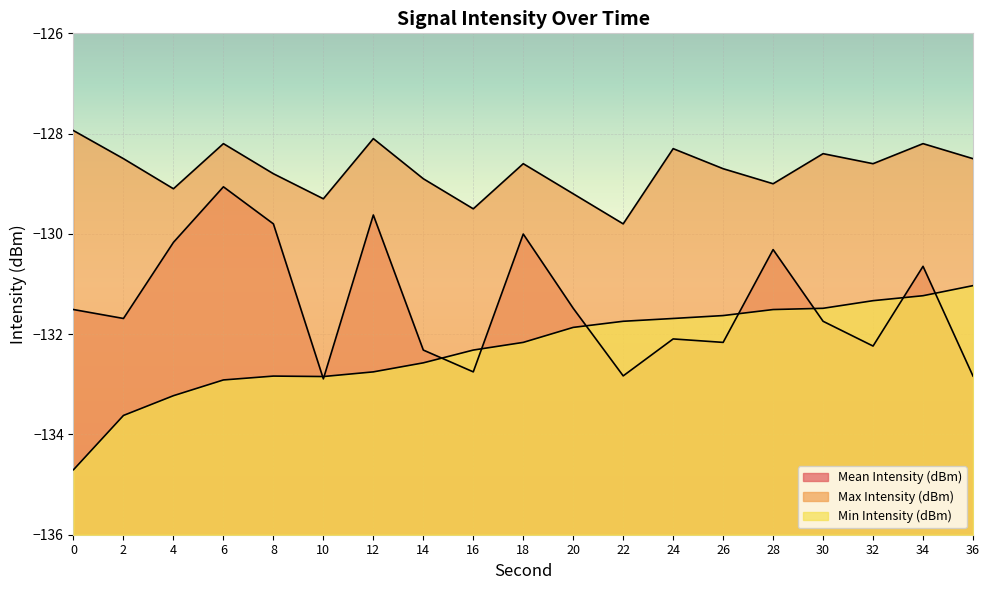

List the series in order of their peak value, lowest first.

Min Intensity (dBm), Mean Intensity (dBm), Max Intensity (dBm)